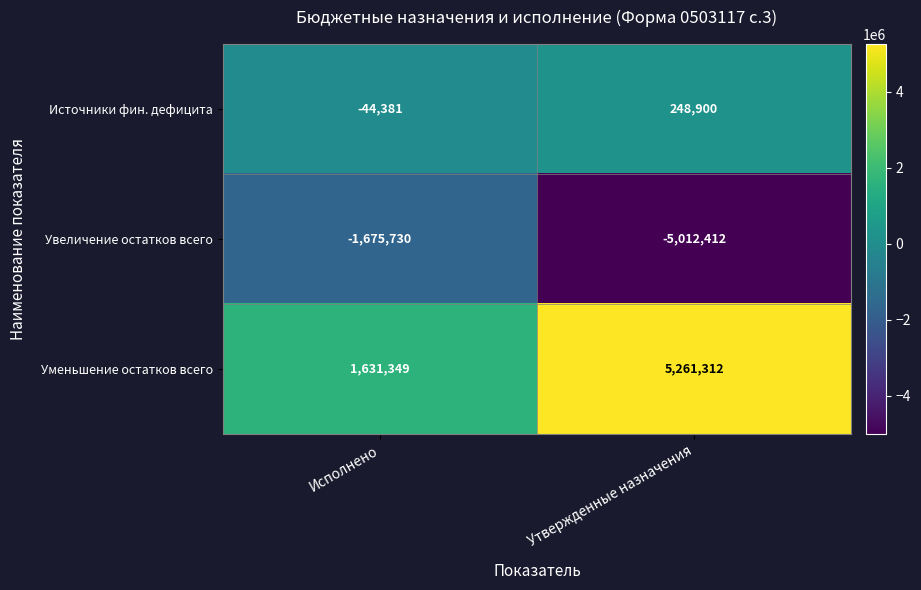

At how many categories does at least one series exceed 2527800?

1